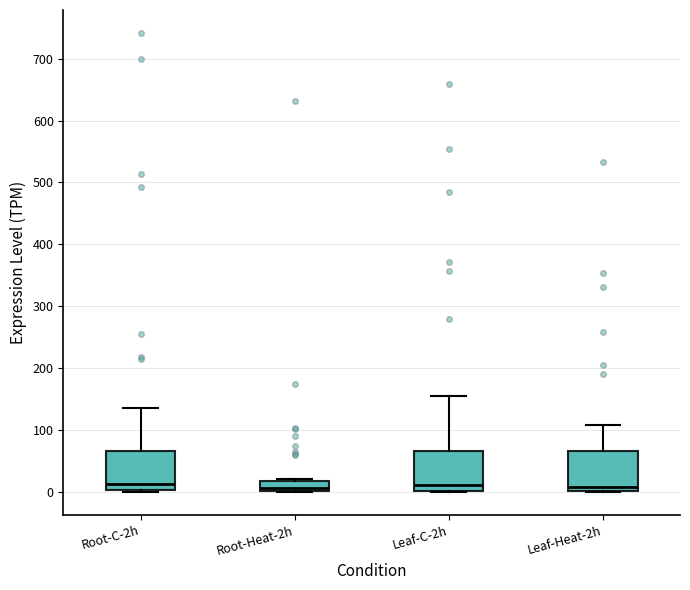

Reading left to right, transcribe this box plot: for each box, give where its median line is, the range the box spans, and where its two whiskers end, as read against the y-axis. The values are not printed on the chart, so give them approximately, as read against the axis.

Root-C-2h: median 10, box 0 to 70, whiskers 0 to 140
Root-Heat-2h: median 10, box 0 to 20, whiskers 0 to 20
Leaf-C-2h: median 10, box 0 to 70, whiskers 0 to 160
Leaf-Heat-2h: median 10, box 0 to 70, whiskers 0 to 110